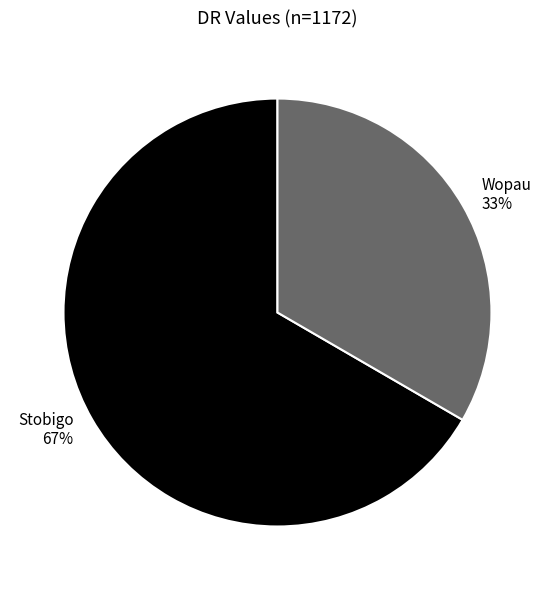

Count the number of slices in the pie.

2